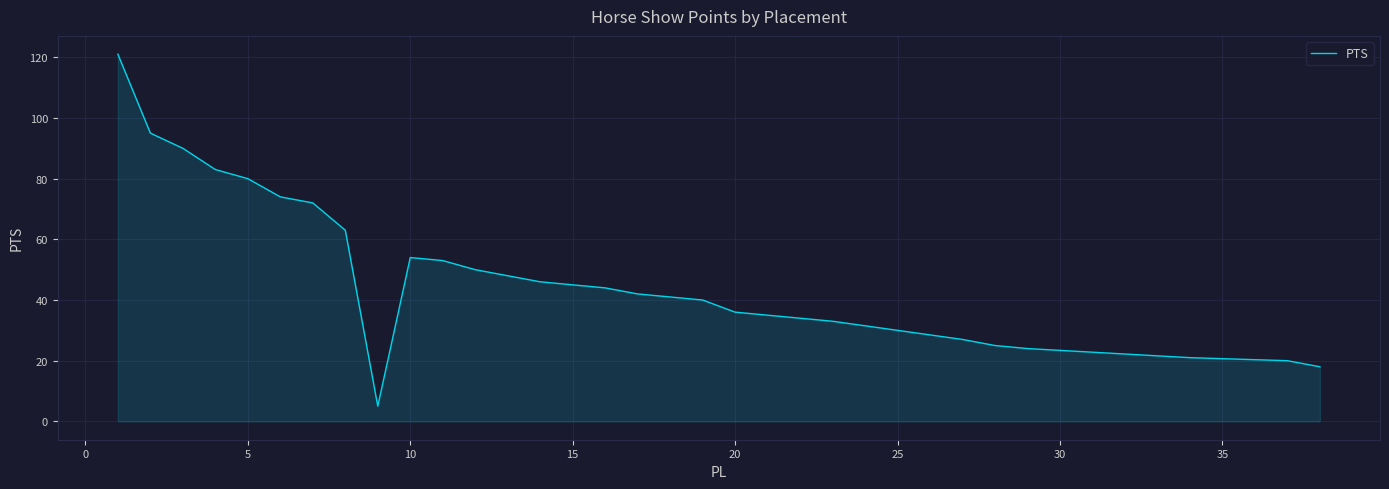

What is the maximum value shown in the chart?

121